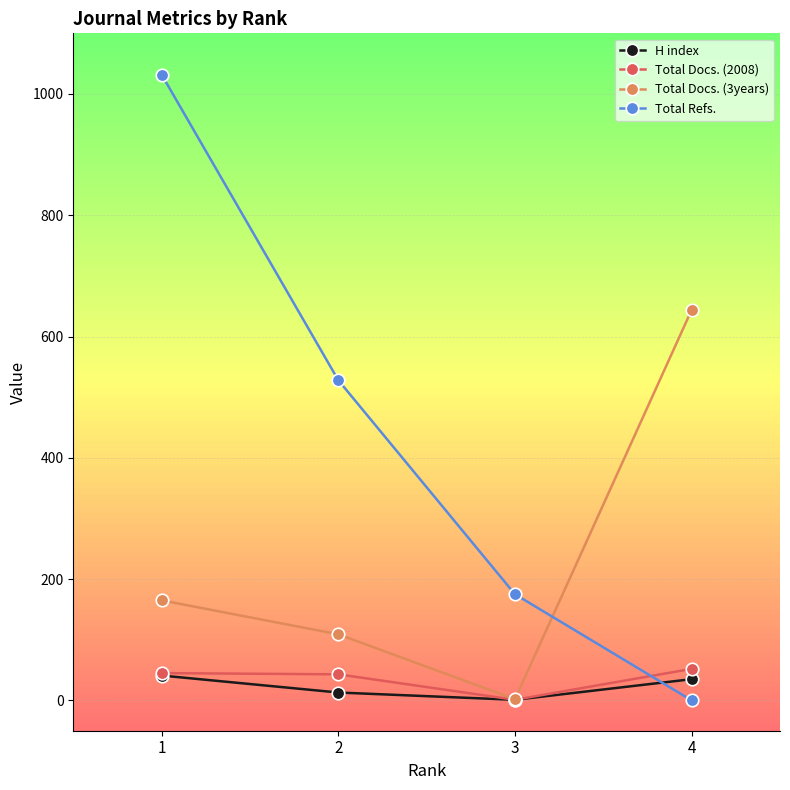

Which series changed the most between 1 and 2?

Total Refs.